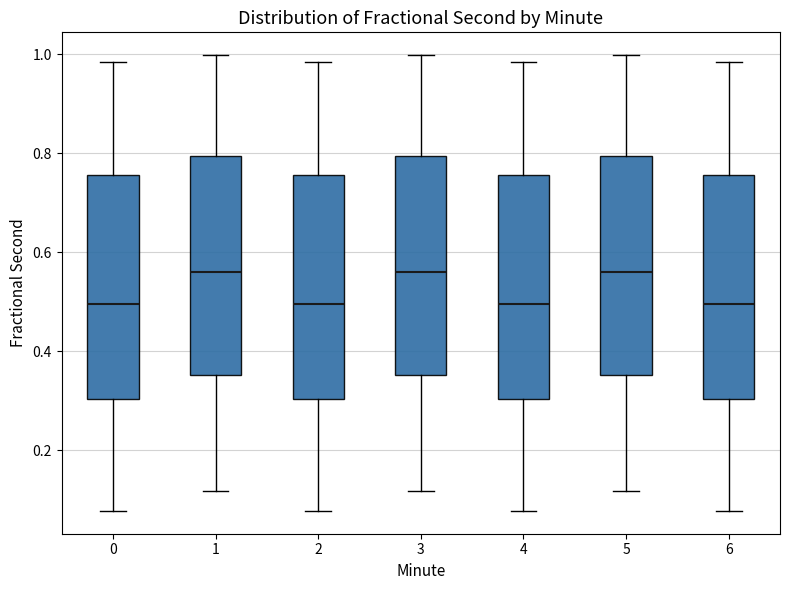

Reading left to right, transcribe this box plot: for each box, give where its median line is, the range the box spans, and where its two whiskers end, as read against the y-axis. The values are not printed on the chart, so give them approximately, as read against the axis.

0: median 0.50, box 0.30 to 0.76, whiskers 0.08 to 0.98
1: median 0.56, box 0.36 to 0.80, whiskers 0.12 to 1.00
2: median 0.50, box 0.30 to 0.76, whiskers 0.08 to 0.98
3: median 0.56, box 0.36 to 0.80, whiskers 0.12 to 1.00
4: median 0.50, box 0.30 to 0.76, whiskers 0.08 to 0.98
5: median 0.56, box 0.36 to 0.80, whiskers 0.12 to 1.00
6: median 0.50, box 0.30 to 0.76, whiskers 0.08 to 0.98